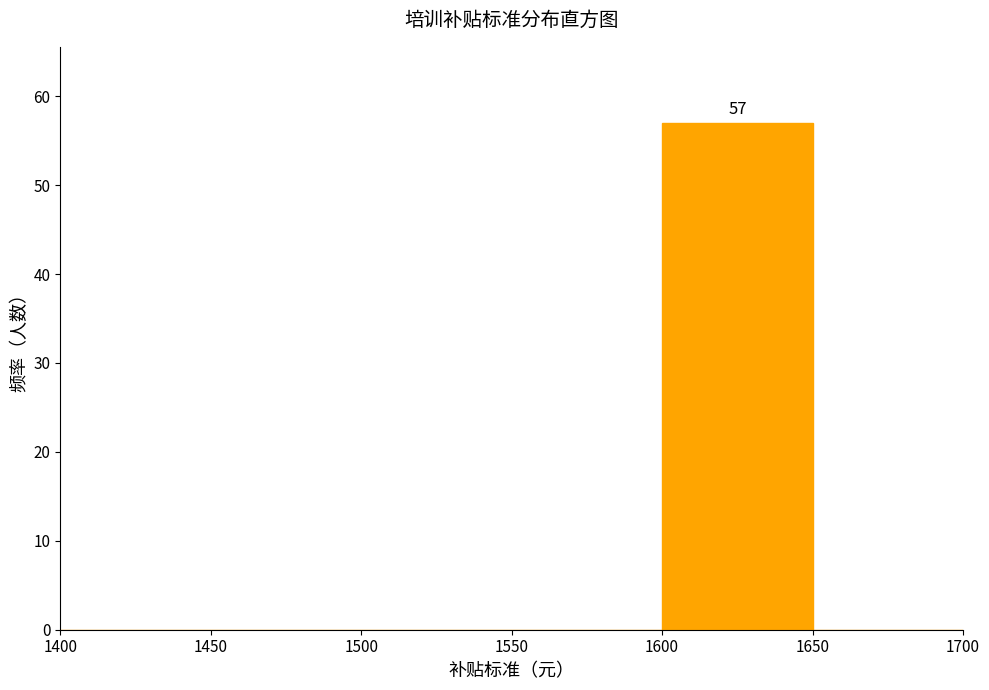

Over which range of the x-axis is the bar tallest?

1600 to 1650